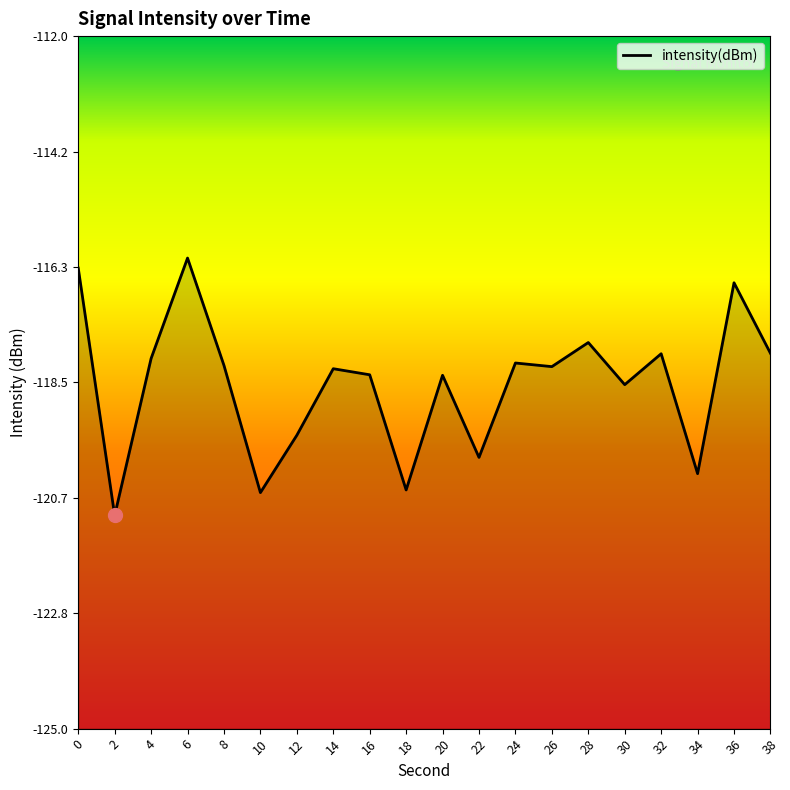

What is the value of the 7th point from the left?

-119.5